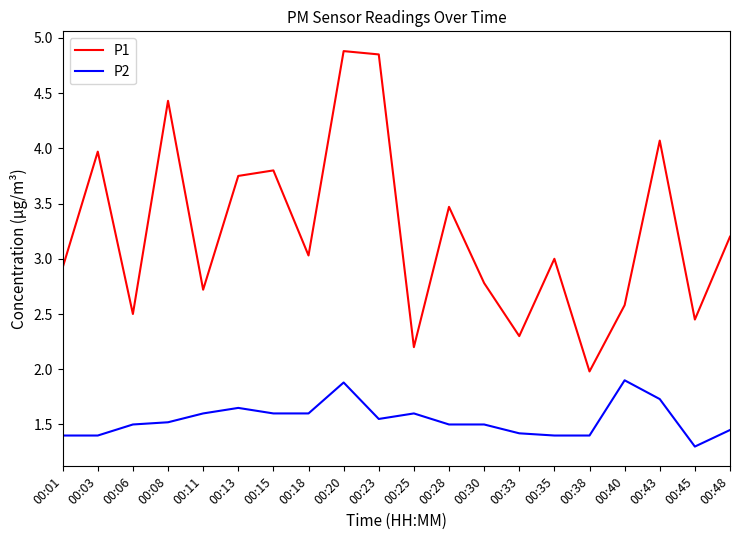

At which category is the sum across all series the highest?

00:20